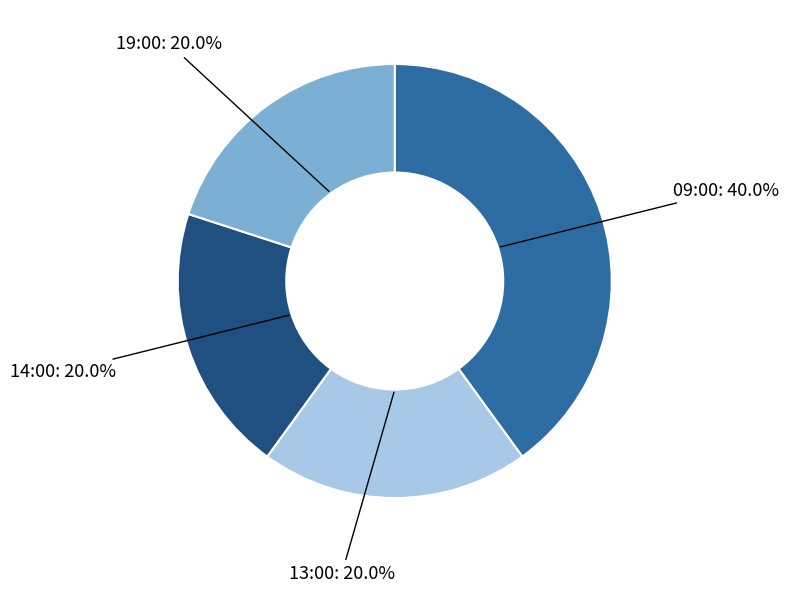

What percentage is the 09:00 slice, to the nearest percent?

40%